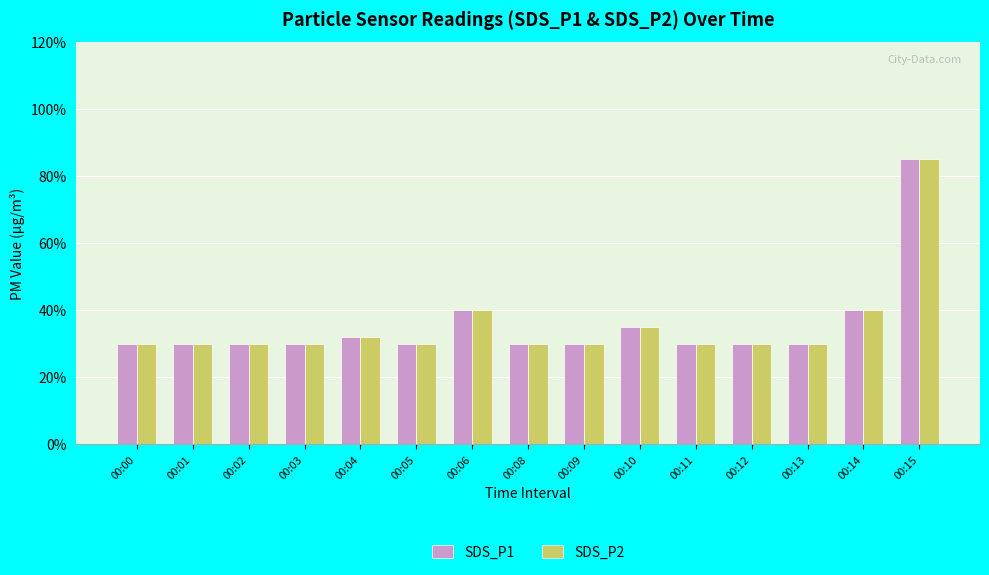

Reading left to right, transcribe all the data shown in this chart.

SDS_P1: 0.3	0.3	0.3	0.3	0.3	0.3	0.4	0.3	0.3	0.3	0.3	0.3	0.3	0.4	0.8
SDS_P2: 0.3	0.3	0.3	0.3	0.3	0.3	0.4	0.3	0.3	0.3	0.3	0.3	0.3	0.4	0.8